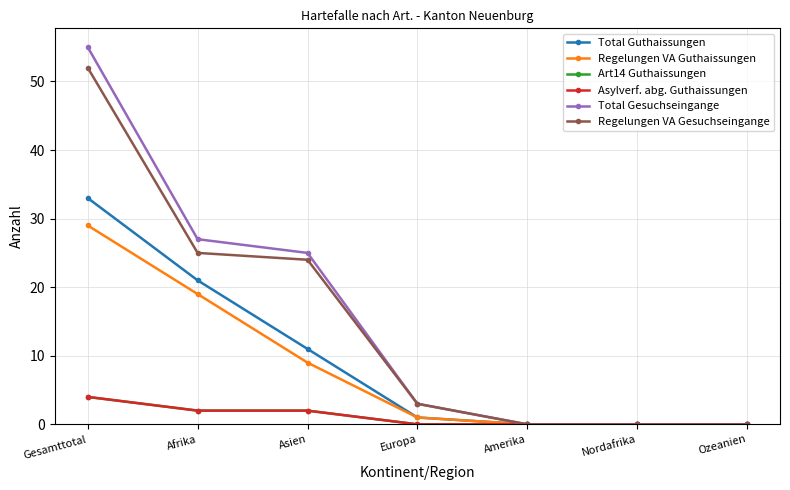

At how many categories does at least one series exceed 22?

3